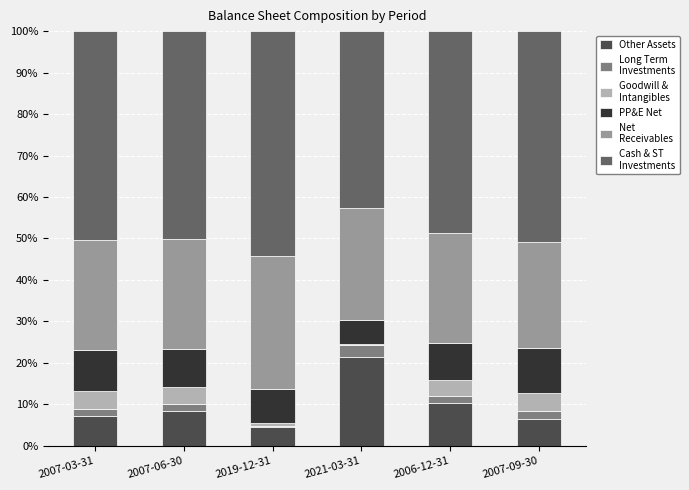

How many distinct data groups are displayed?

6